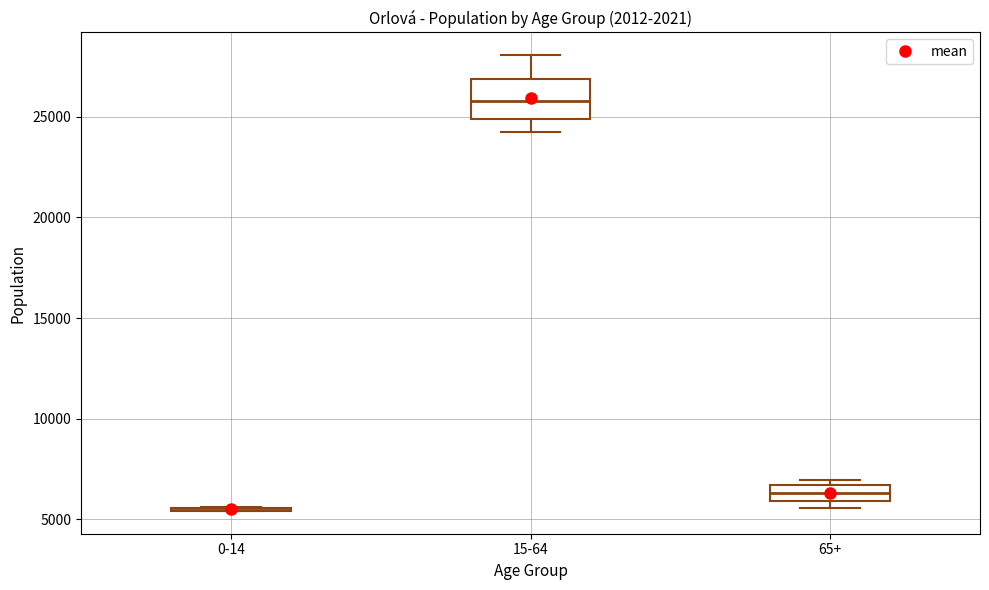

Where does the lower whisker of the box for 15-64 end on the y-axis? The values are not printed on the chart, so give them approximately, as read against the axis.

24500